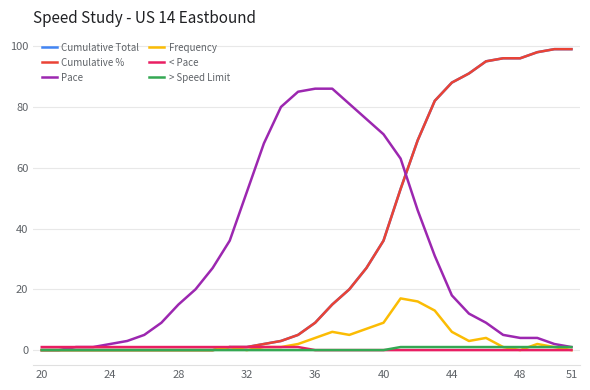

True or false: Cumulative Total and < Pace intersect in this chart.

False